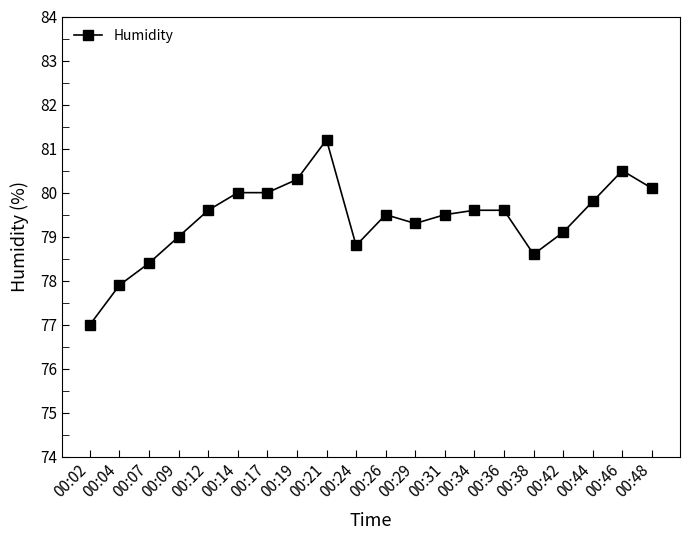

What is the smallest value displayed?

77.0